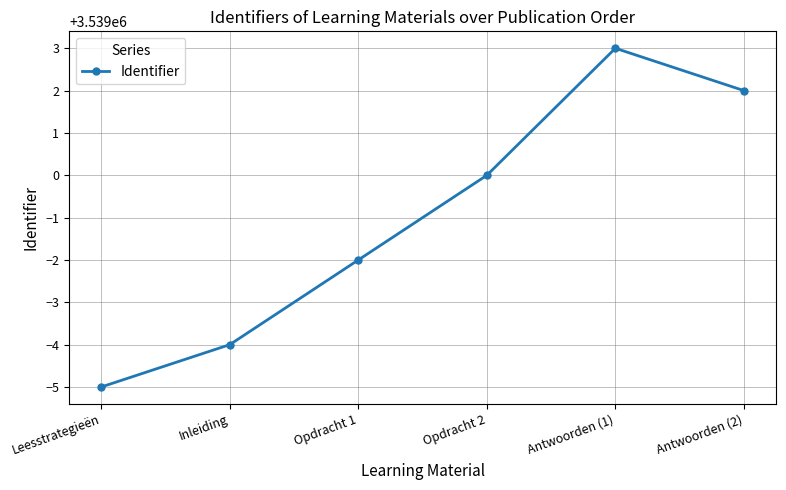

How many values are between 3538996 and 3539002?

4